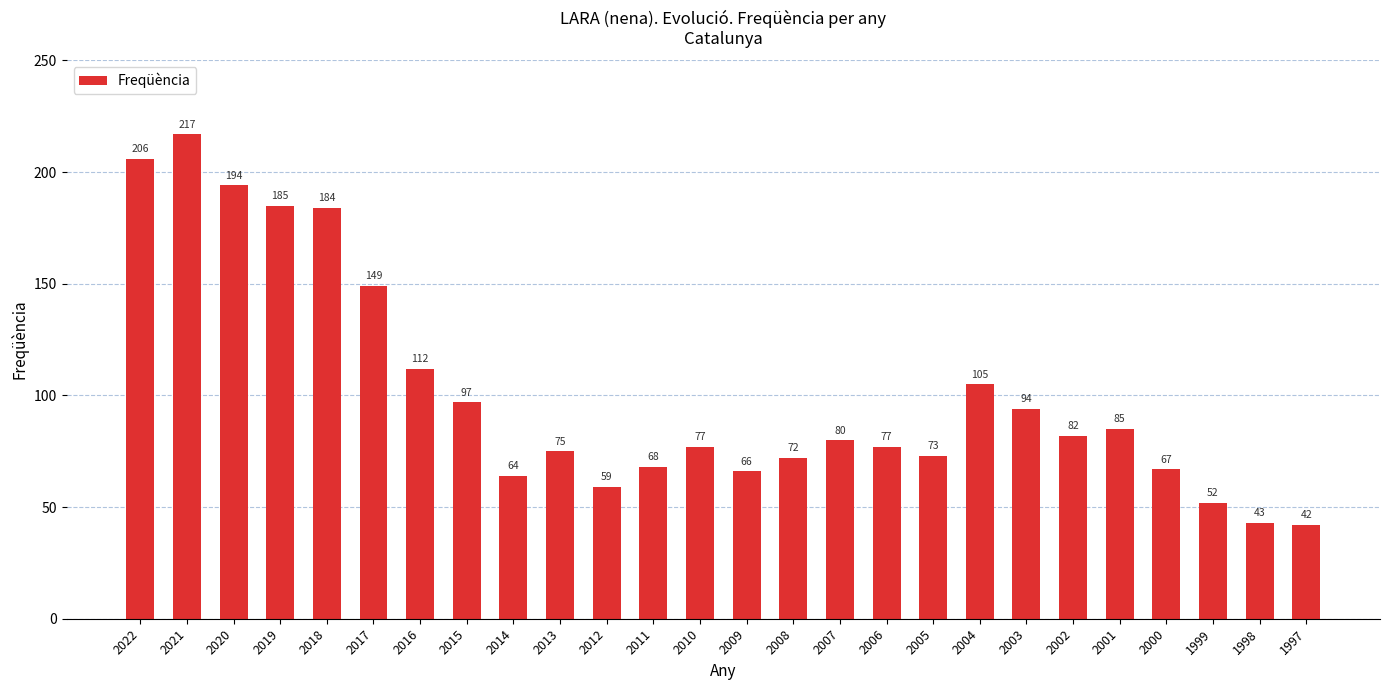

True or false: the data shows 131 at 2007.

False